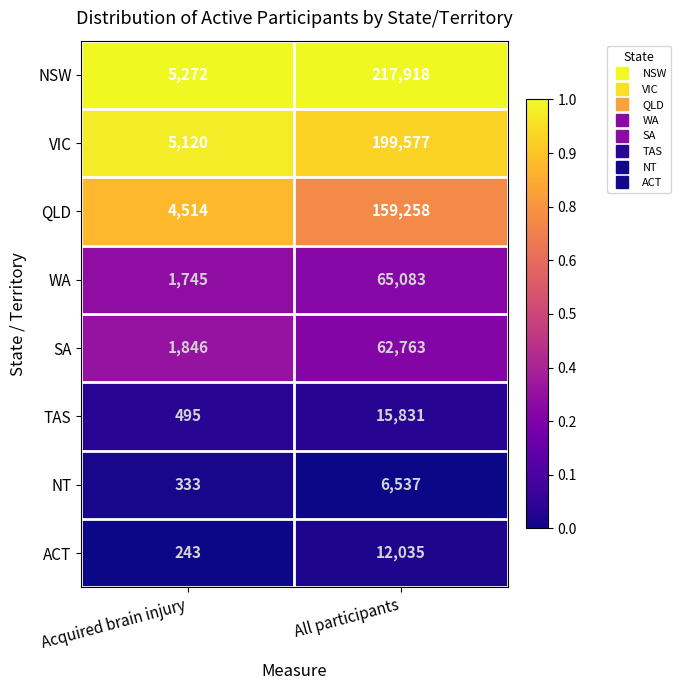

What is the spread (max minus min) of values at All participants?

211381